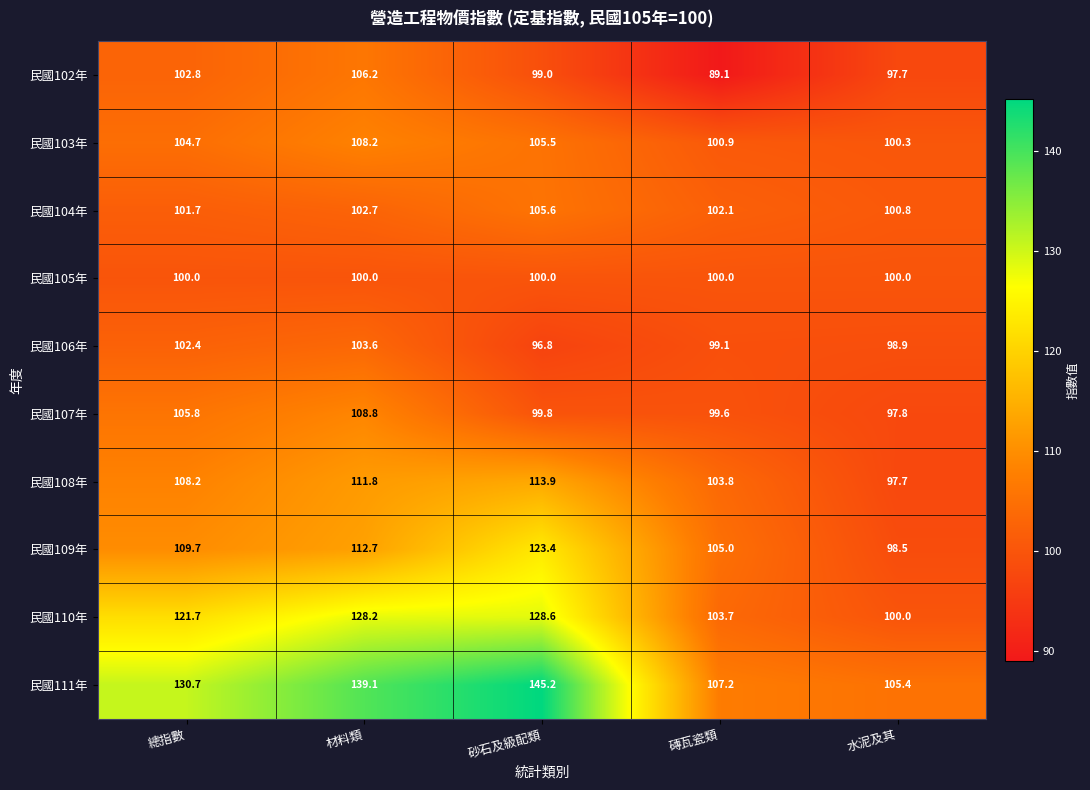

At which category is the sum across all series the highest?

材料類